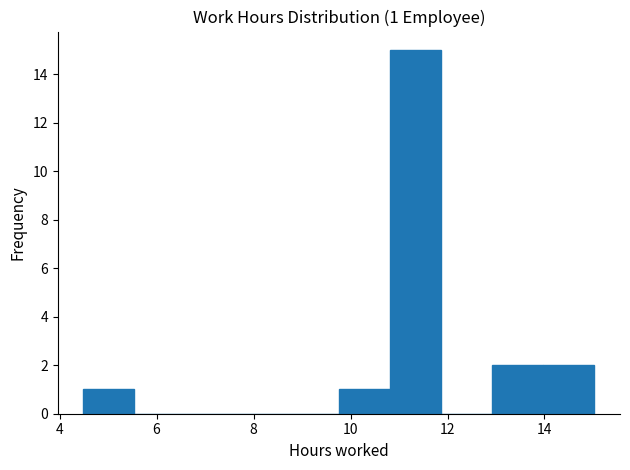

Which range on the x-axis has the tallest bar?

10.8 to 11.8